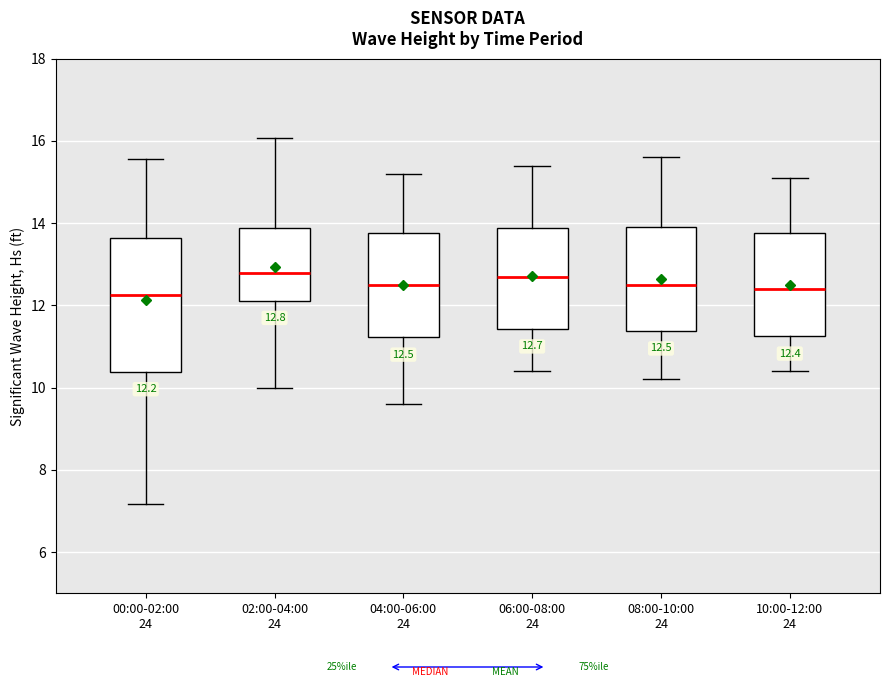

Which box is the tallest, from its lower edge to its upper edge?

00:00-02:00 24